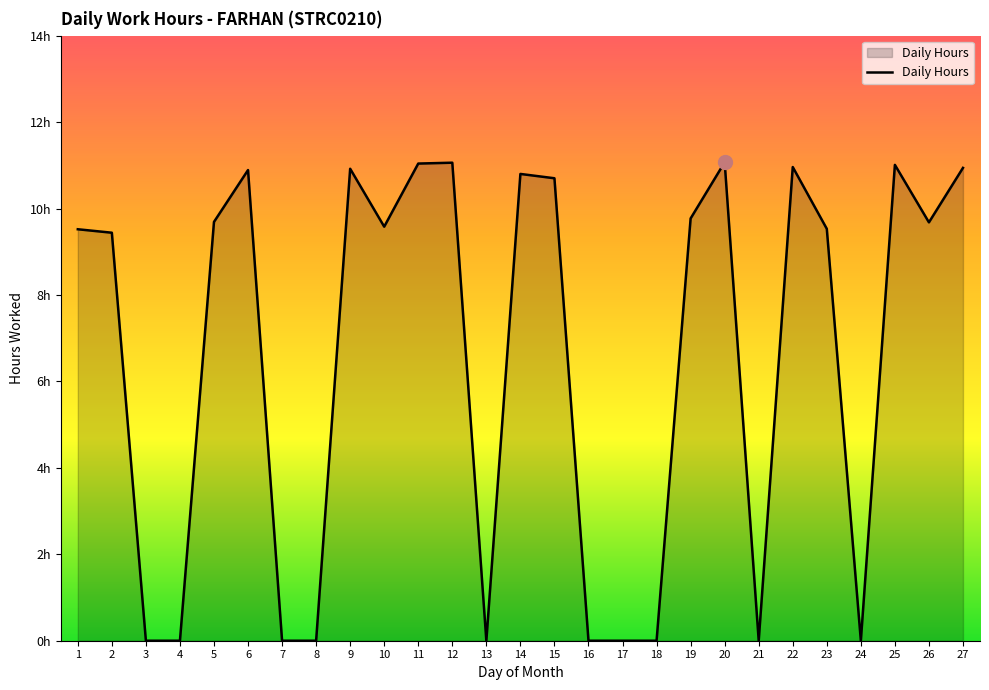

Reading left to right, transcribe all the data shown in this chart.

9.5	9.4	0.0	0.0	9.7	10.9	0.0	0.0	10.9	9.6	11.0	11.1	0.0	10.8	10.7	0.0	0.0	0.0	9.8	11.1	0.0	11.0	9.5	0.0	11.0	9.7	10.9